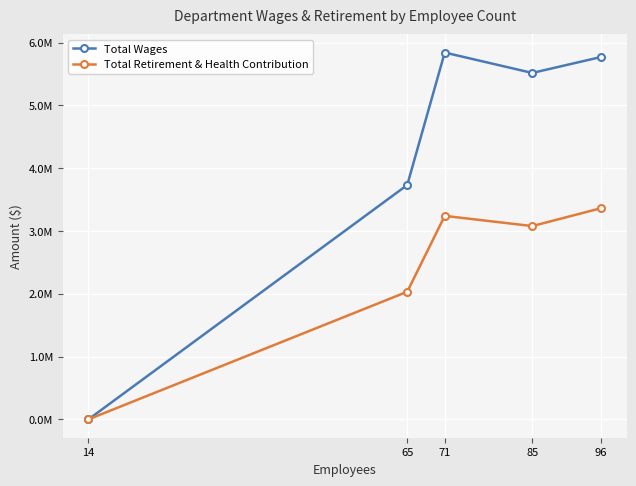

Which has a higher value, 85 or 65?

85